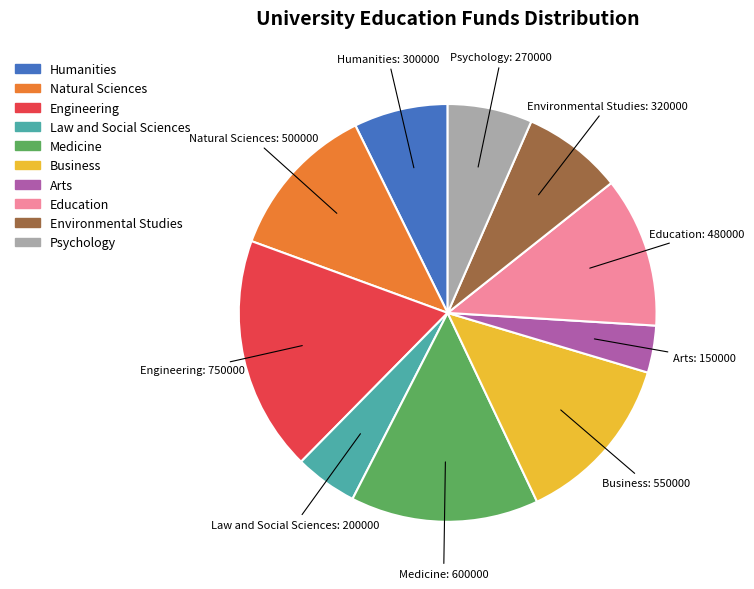

Does any single category account for the majority?

No